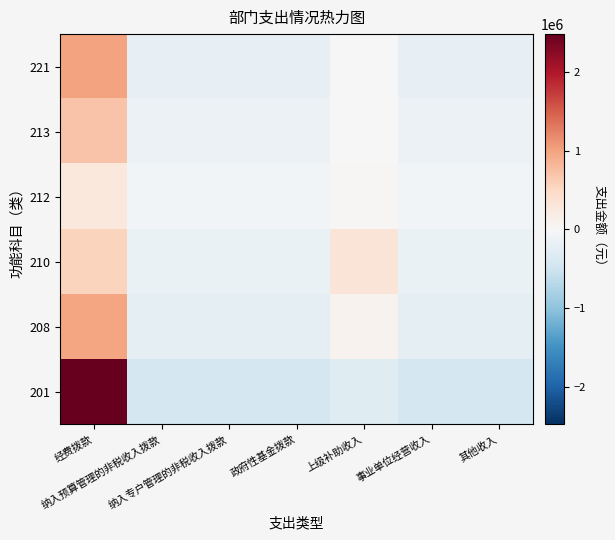

Rank the series at 政府性基金拨款 from lowest to highest value.

201, 208, 221, 210, 213, 212